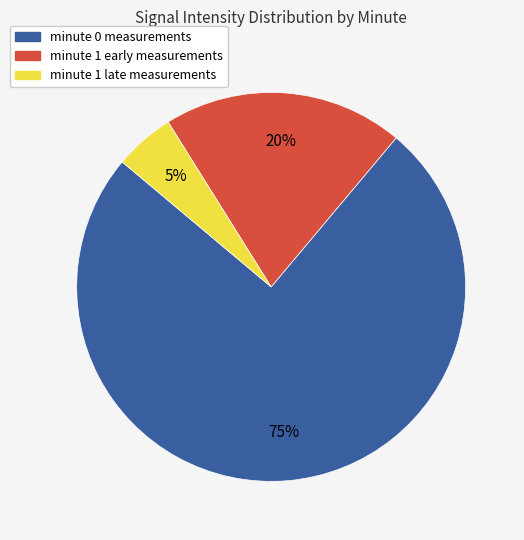

Is there a majority slice in this chart?

Yes